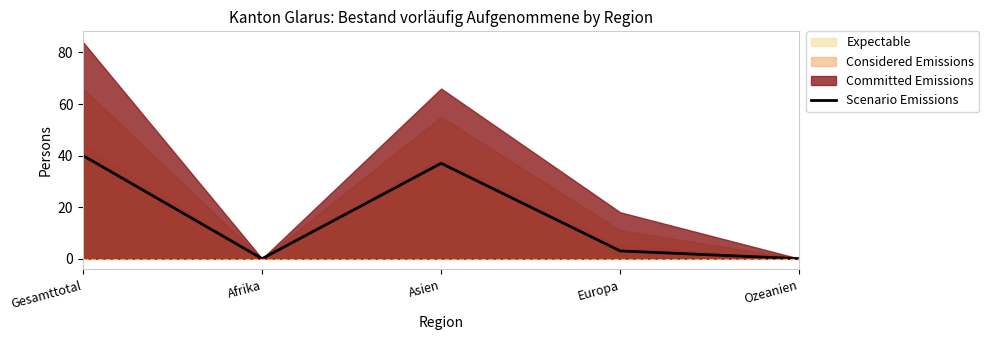

Which has a higher value, Ozeanien or Asien?

Asien